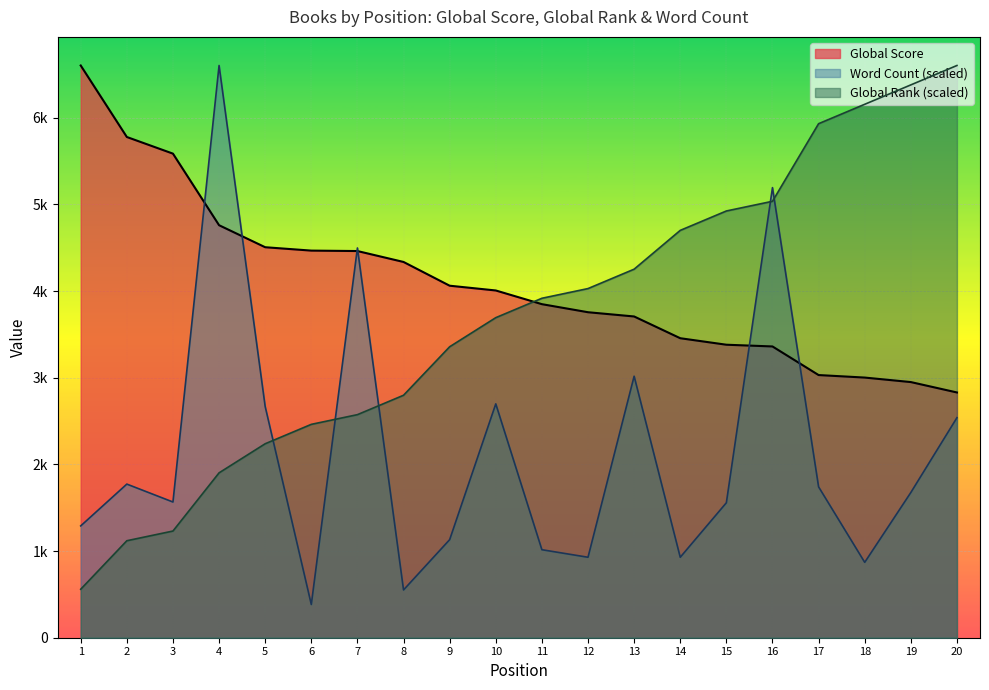

What is the difference between the maximum and minimum values in the Global Score series?

3773.0